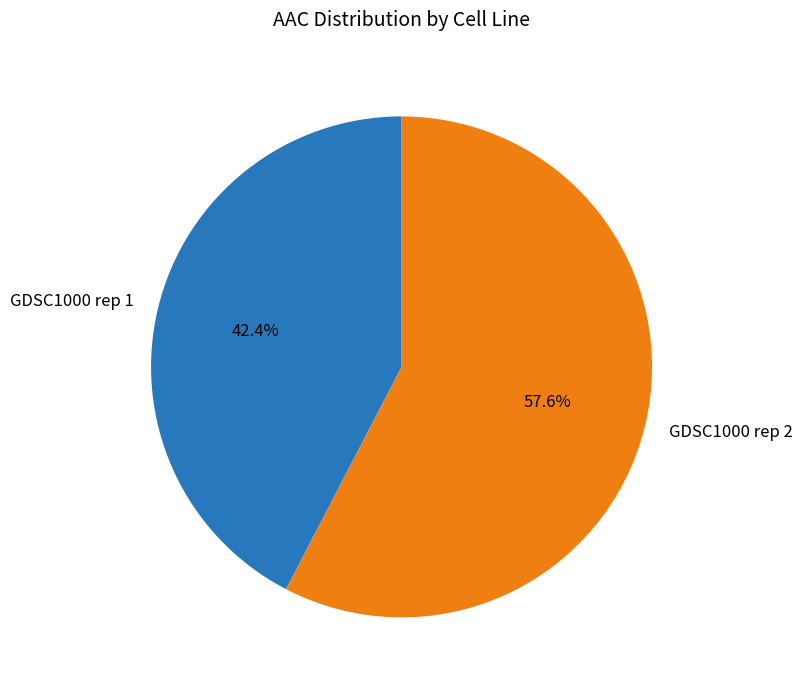

To the nearest percent, what is the difference between the GDSC1000 rep 2 and GDSC1000 rep 1 slice percentages?

15%